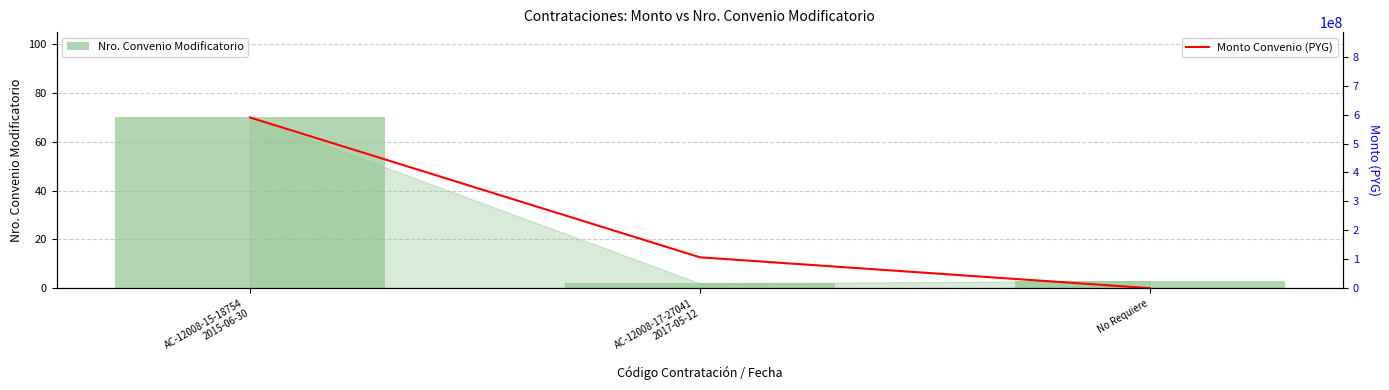

How many values in Monto Convenio (PYG) are above zero?

2